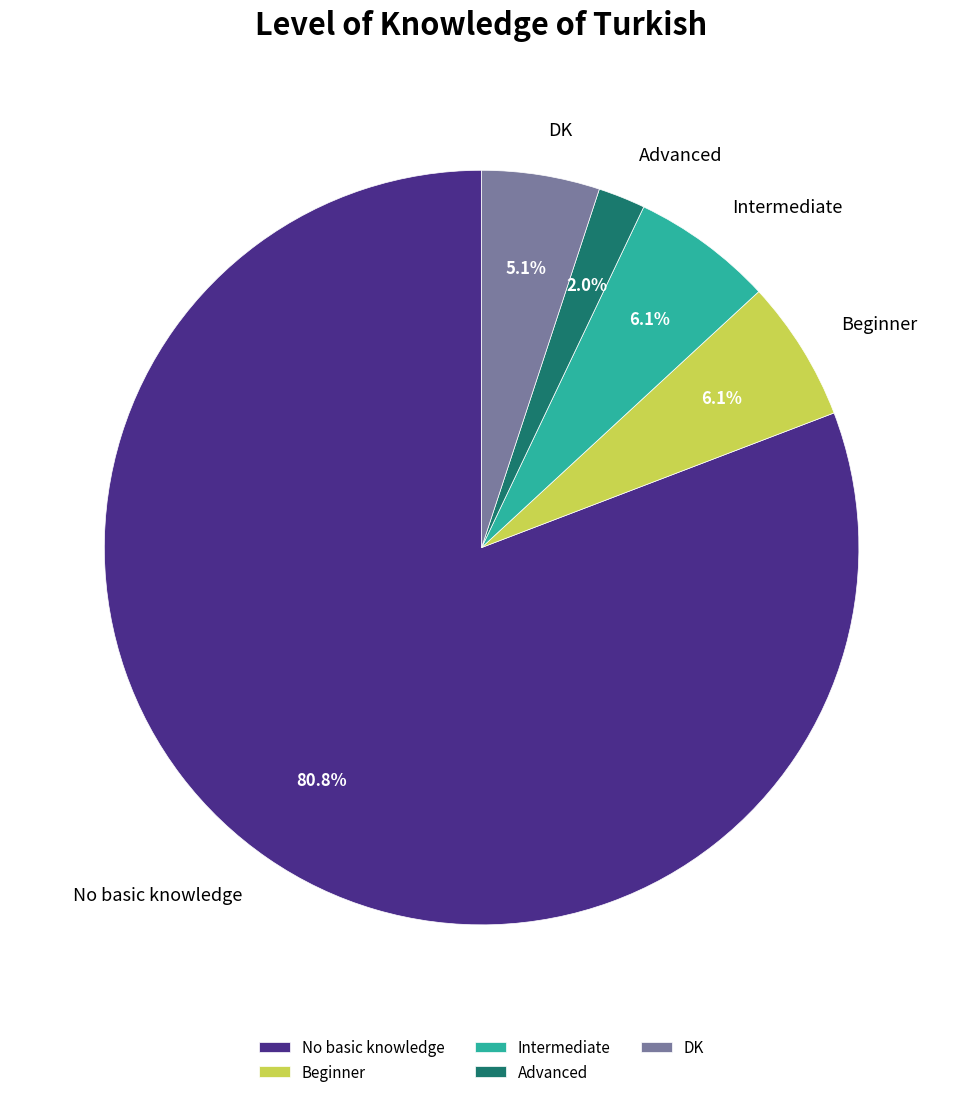

True or false: DK accounts for 1% of the total.

False